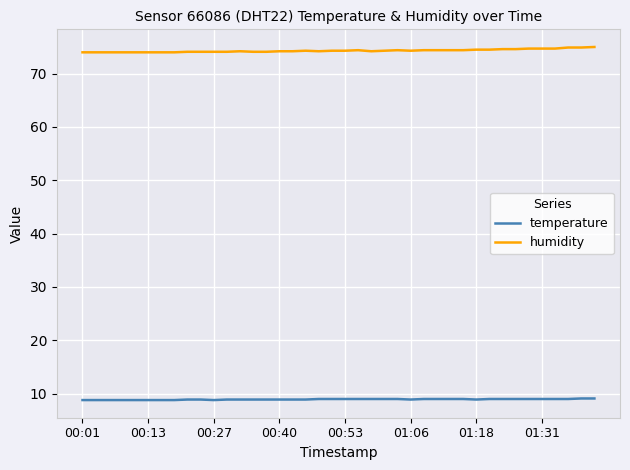

What is the minimum value shown in the chart?

8.8